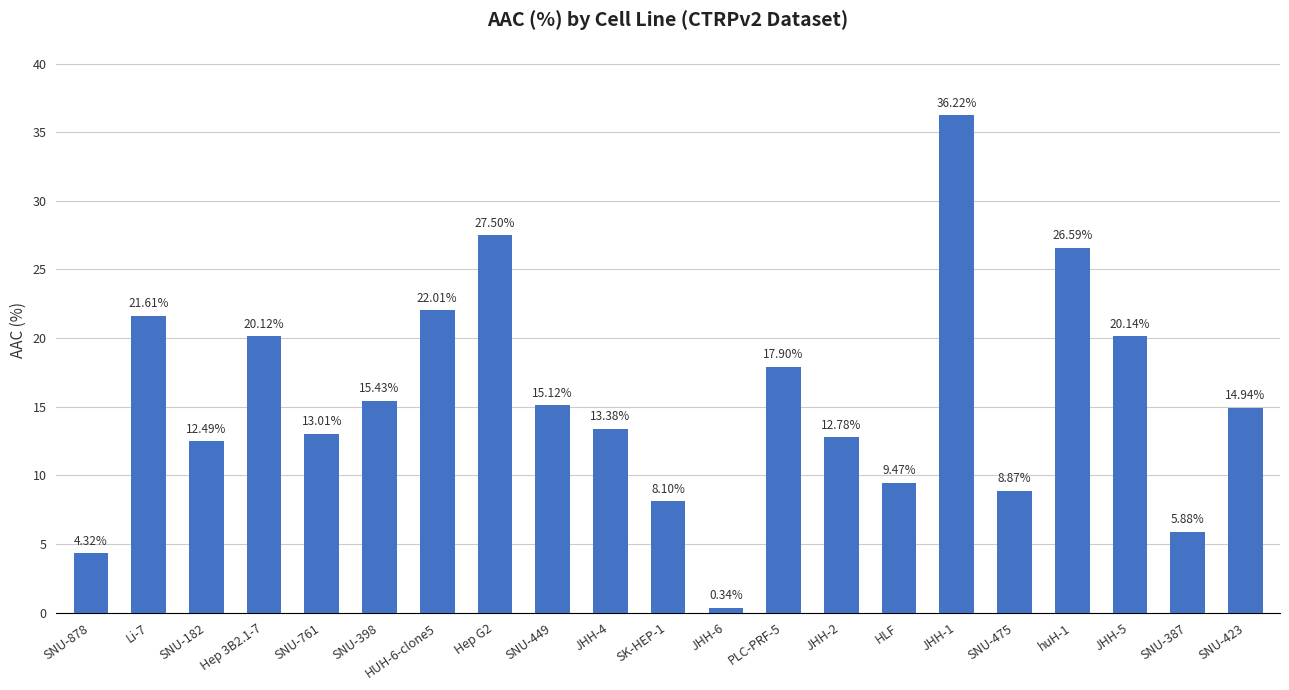

The chart shows a value of 9.5 at HLF. True or false?

True